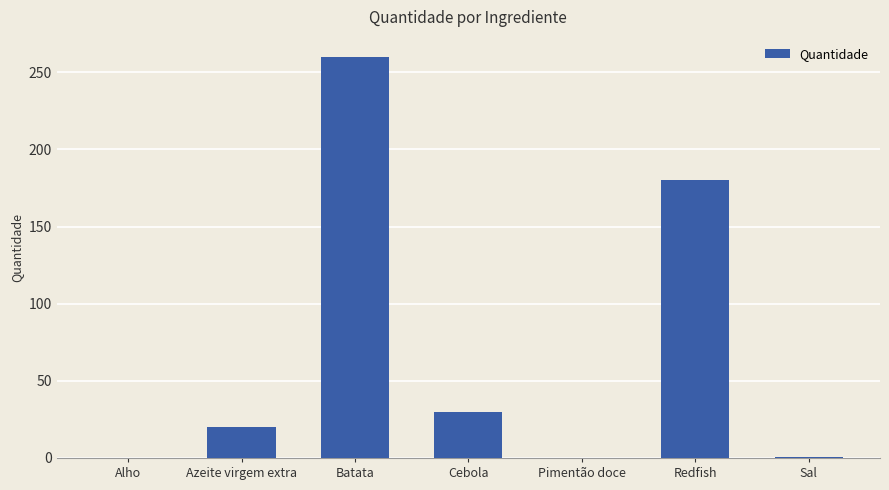

What is the change in value from Cebola to Redfish?

+150.0